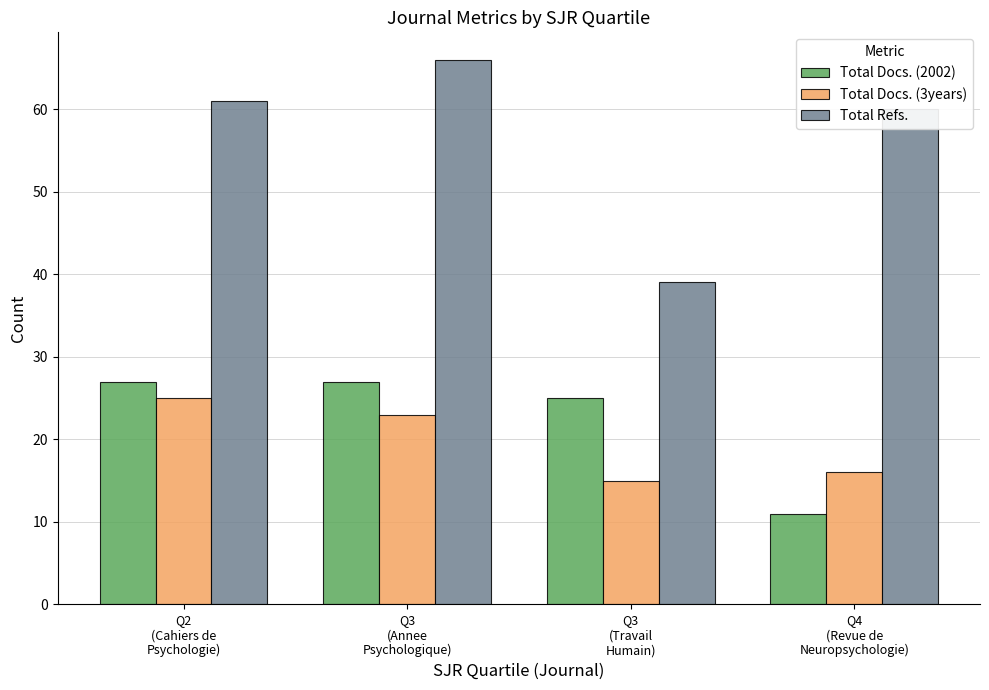

How many values in the Total Refs. series are below 61?

2